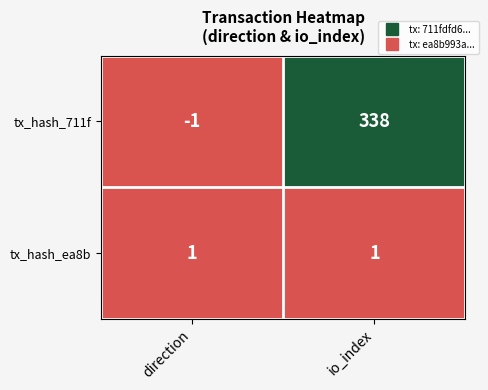

At which category is the sum across all series the highest?

io_index